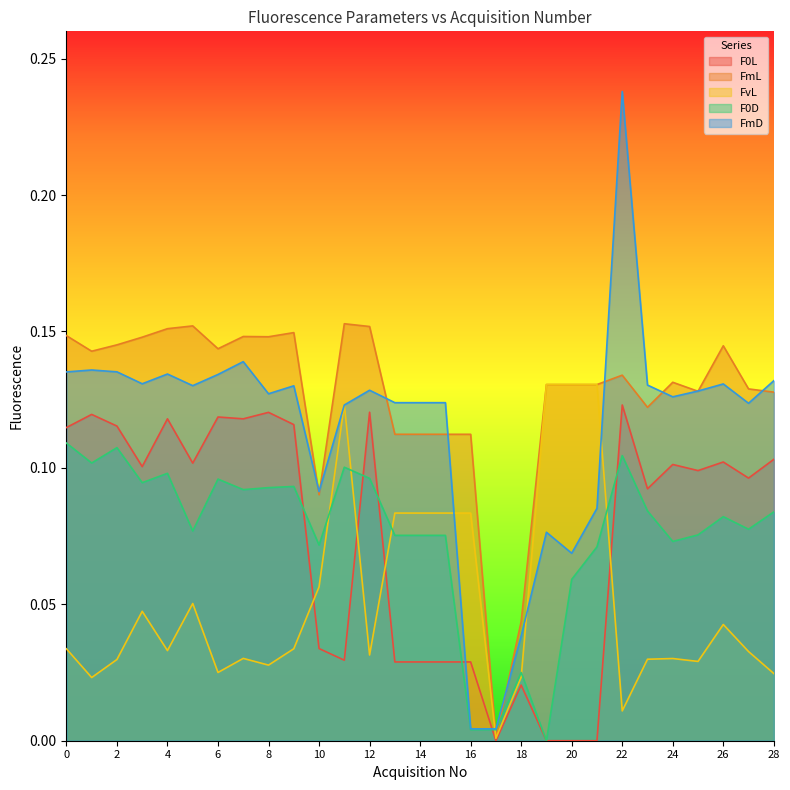

Where is the first local maximum for F0L?

1